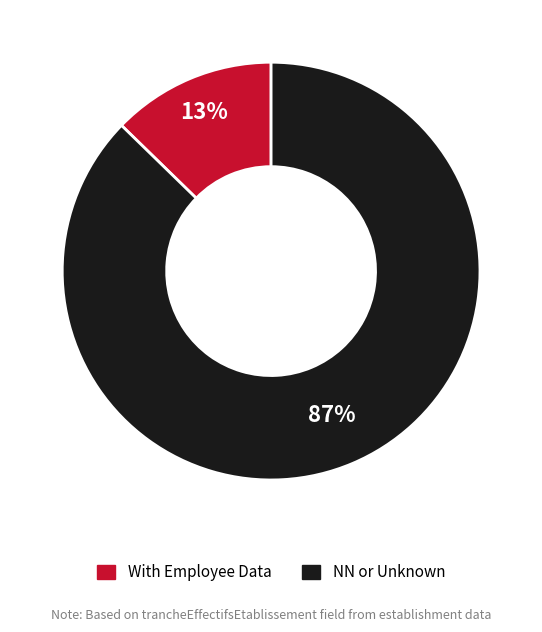

Is there any slice that represents more than half of the pie?

Yes